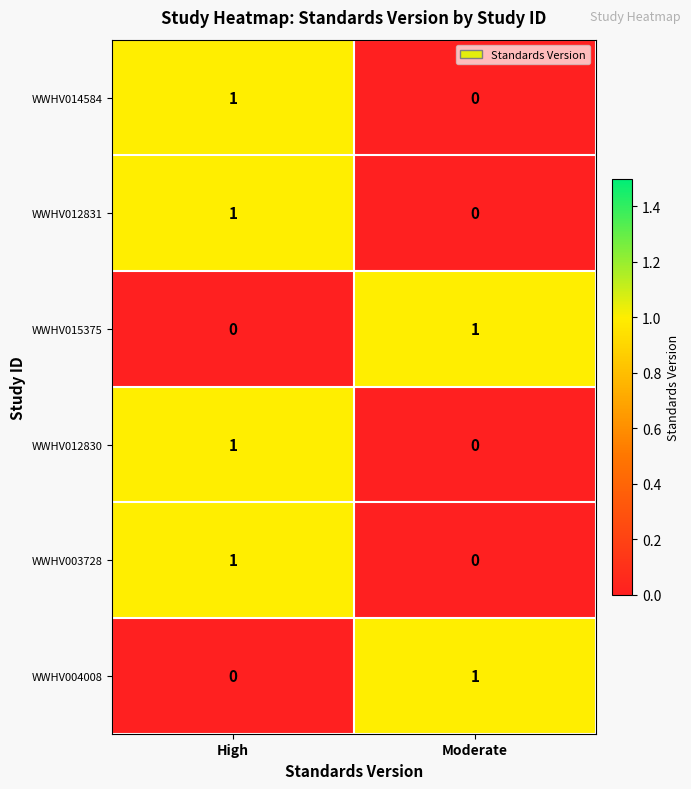

True or false: WWHV003728 has a value of 0 at High.

False